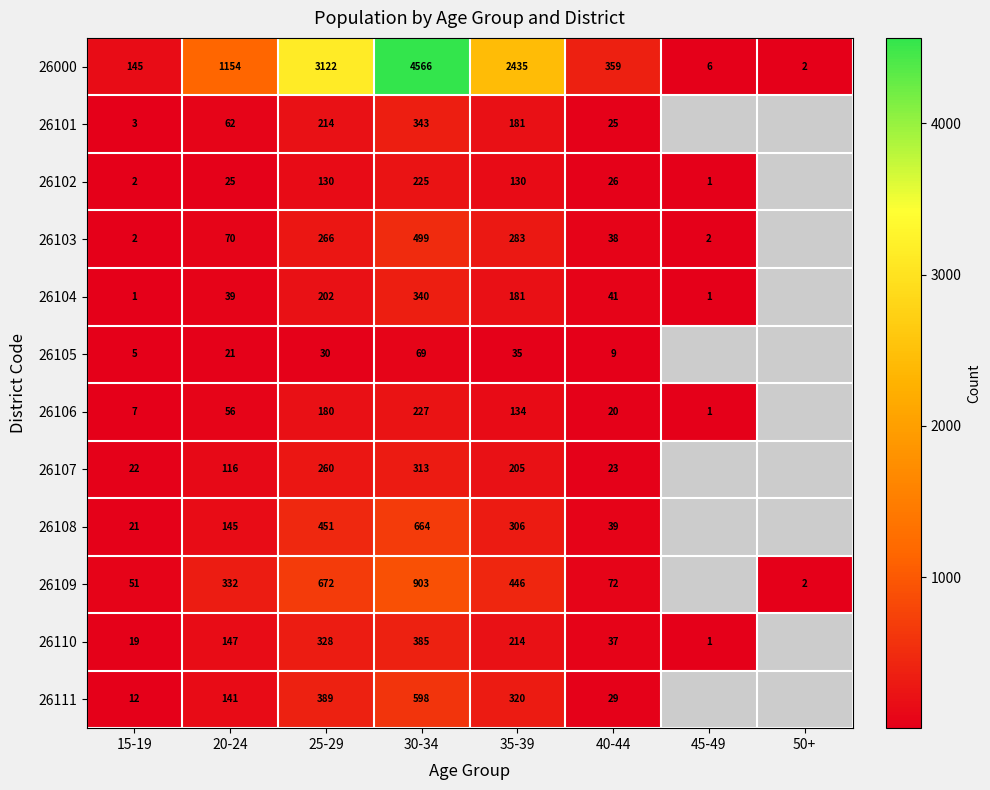

The 26109 series shows 558.2 at 20-24. True or false?

False